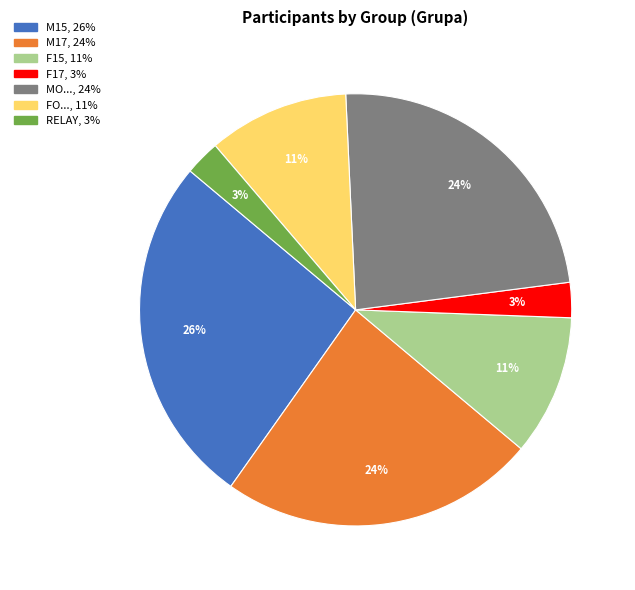

Which has a higher value, RELAY or FO...?

FO...